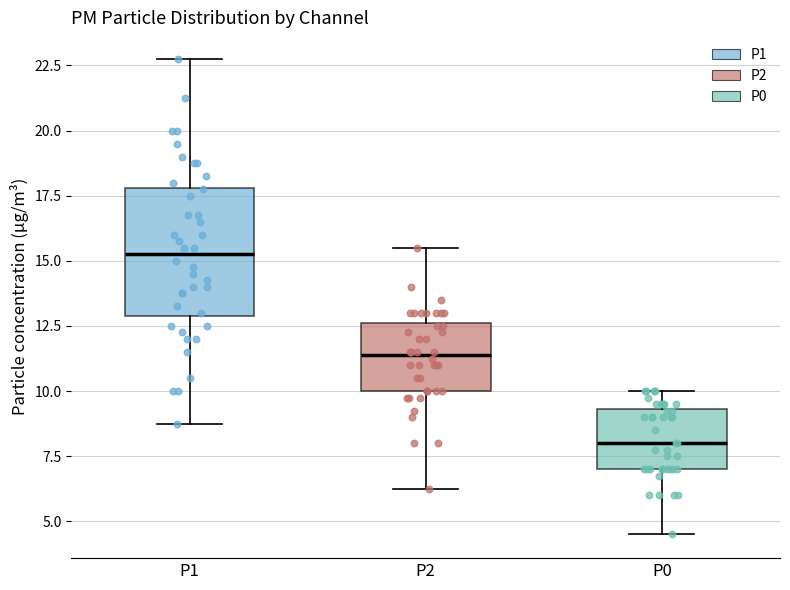

Where is the lower edge of the box for P2 on the y-axis? The values are not printed on the chart, so give them approximately, as read against the axis.

10.0